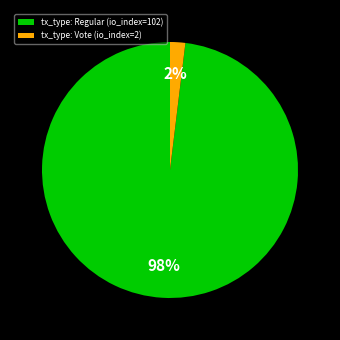

Do tx_type: Regular (io_index=102) and tx_type: Vote (io_index=2) together represent more than half of the pie?

Yes